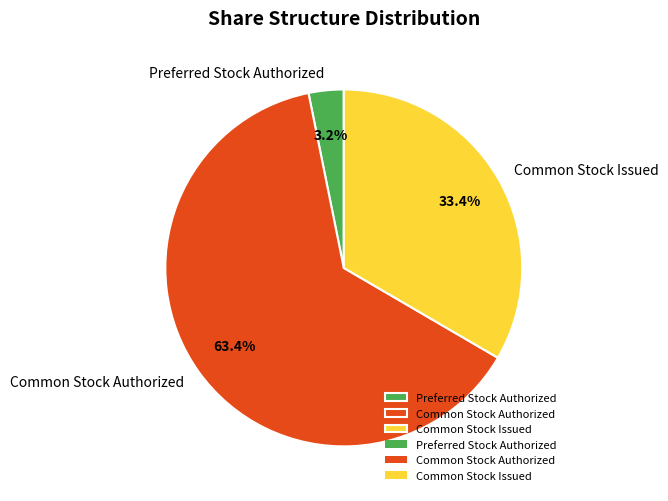

Which category accounts for the majority?

Common Stock Authorized